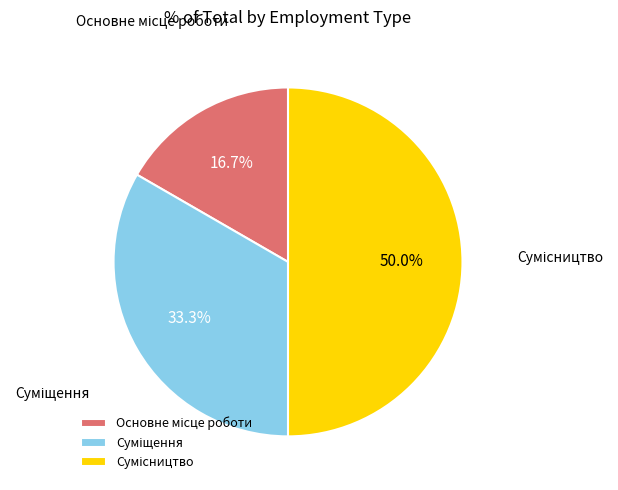

Count the number of slices in the pie.

3